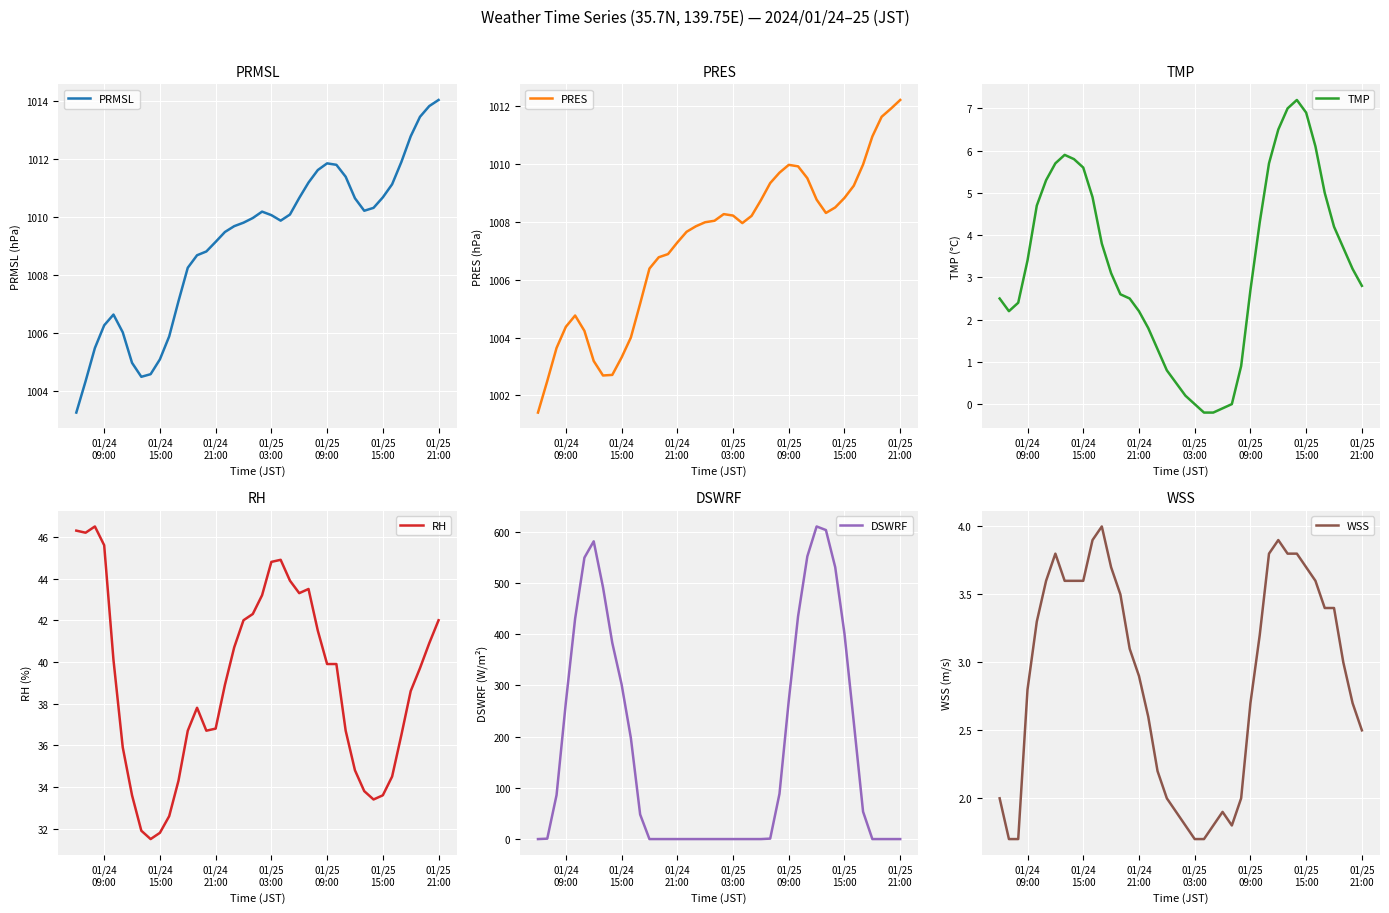

Reading left to right, list all the values displayed in this chart.

PRMSL: 1003.3	1004.4	1005.5	1006.3	1006.6	1006.0	1005.0	1004.5	1004.6	1005.1	1005.9	1007.1	1008.2	1008.7	1008.8	1009.1	1009.5	1009.7	1009.8	1010.0	1010.2	1010.1	1009.9	1010.1	1010.6	1011.2	1011.6	1011.8	1011.8	1011.4	1010.6	1010.2	1010.3	1010.7	1011.1	1011.9	1012.8	1013.4	1013.8	1014.0
PRES: 1001.4	1002.5	1003.6	1004.4	1004.8	1004.2	1003.2	1002.7	1002.7	1003.3	1004.0	1005.2	1006.4	1006.8	1006.9	1007.3	1007.6	1007.8	1008.0	1008.0	1008.3	1008.2	1008.0	1008.2	1008.7	1009.3	1009.7	1010.0	1009.9	1009.5	1008.8	1008.3	1008.5	1008.8	1009.2	1010.0	1010.9	1011.6	1011.9	1012.2
TMP: 2.5	2.2	2.4	3.4	4.7	5.3	5.7	5.9	5.8	5.6	4.9	3.8	3.1	2.6	2.5	2.2	1.8	1.3	0.8	0.5	0.2	0.0	-0.2	-0.2	-0.1	0.0	0.9	2.7	4.3	5.7	6.5	7.0	7.2	6.9	6.1	5.0	4.2	3.7	3.2	2.8
RH: 46.3	46.2	46.5	45.6	40.1	35.9	33.6	31.9	31.5	31.8	32.6	34.3	36.7	37.8	36.7	36.8	38.9	40.7	42.0	42.3	43.2	44.8	44.9	43.9	43.3	43.5	41.5	39.9	39.9	36.7	34.8	33.8	33.4	33.6	34.5	36.5	38.6	39.7	40.9	42.0
DSWRF: 0.0	0.8	85.9	266.4	430.5	549.4	581.3	491.6	383.0	302.4	197.4	48.0	0.0	0.0	0.0	0.0	0.0	0.0	0.0	0.0	0.0	0.0	0.0	0.0	0.0	0.9	88.3	270.2	434.6	551.9	610.3	603.3	530.9	400.6	228.2	53.5	0.0	0.0	0.0	0.0
WSS: 2.0	1.7	1.7	2.8	3.3	3.6	3.8	3.6	3.6	3.6	3.9	4.0	3.7	3.5	3.1	2.9	2.6	2.2	2.0	1.9	1.8	1.7	1.7	1.8	1.9	1.8	2.0	2.7	3.2	3.8	3.9	3.8	3.8	3.7	3.6	3.4	3.4	3.0	2.7	2.5